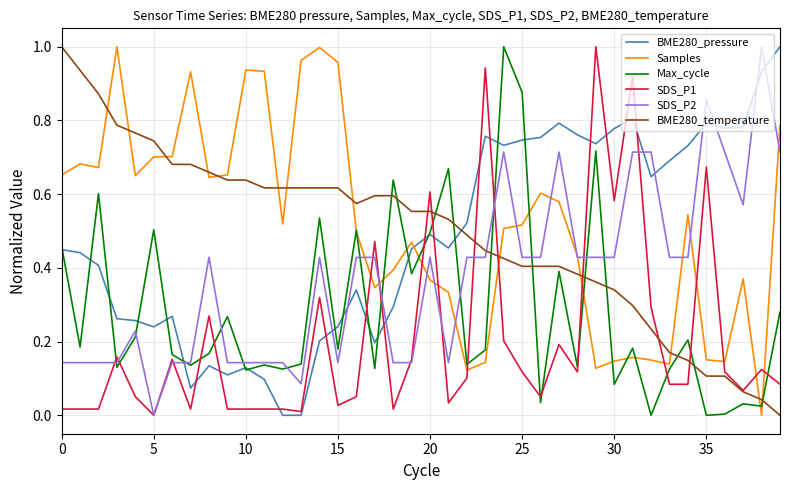

True or false: BME280_pressure and BME280_temperature cross at least once.

True